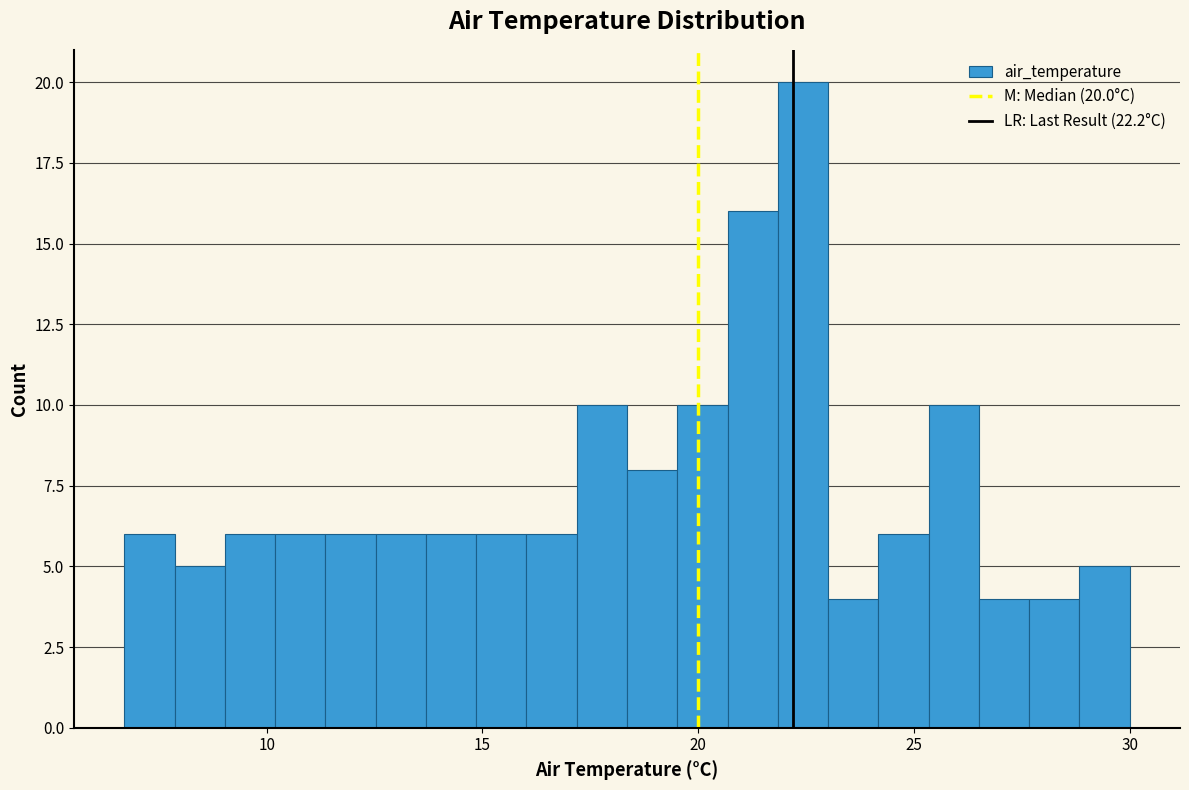

Around what value on the x-axis is the tallest bar? Give the approximate position of its centre, as read against the axis.

22.5